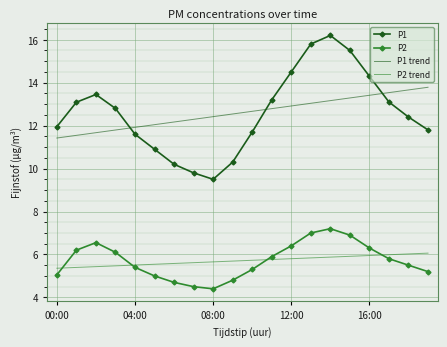

What is the highest value of the P2 series?

7.2